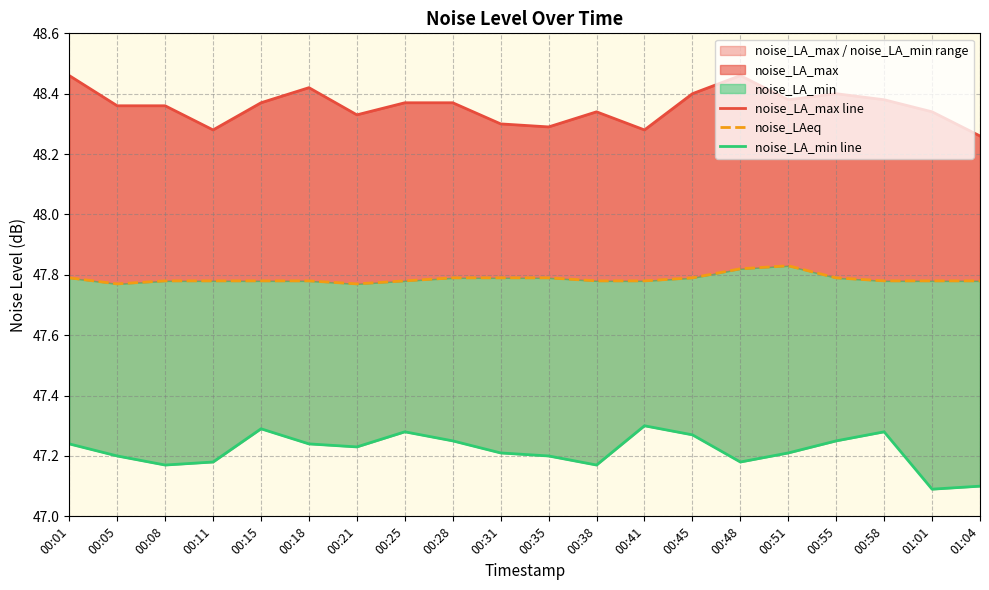

True or false: noise_LAeq has more than 1 interior local peaks.

False